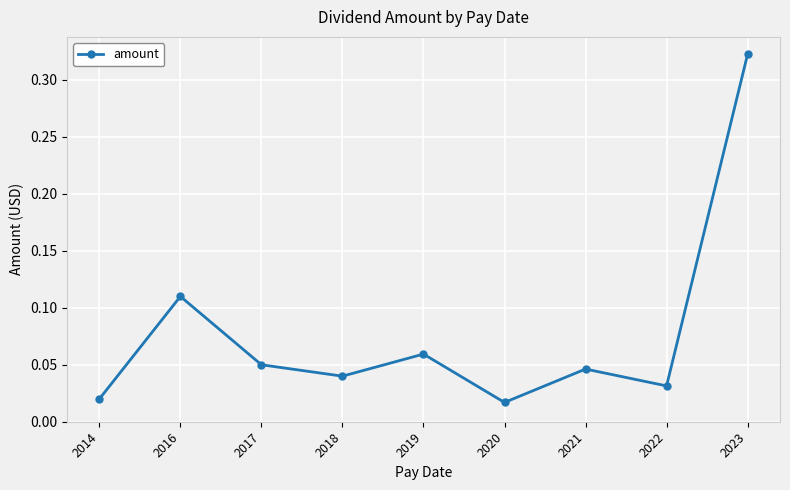

How many interior local valleys (lower than both neighbors) does the data have?

3